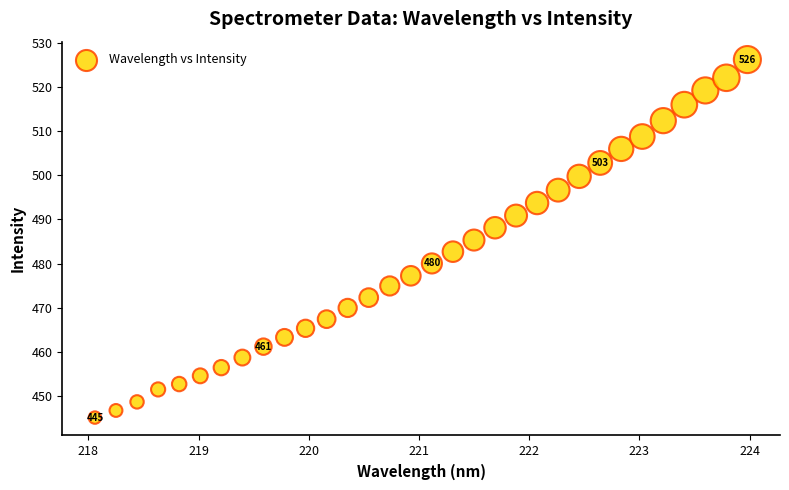

What is the range of Y values (max minus min)?

81.2